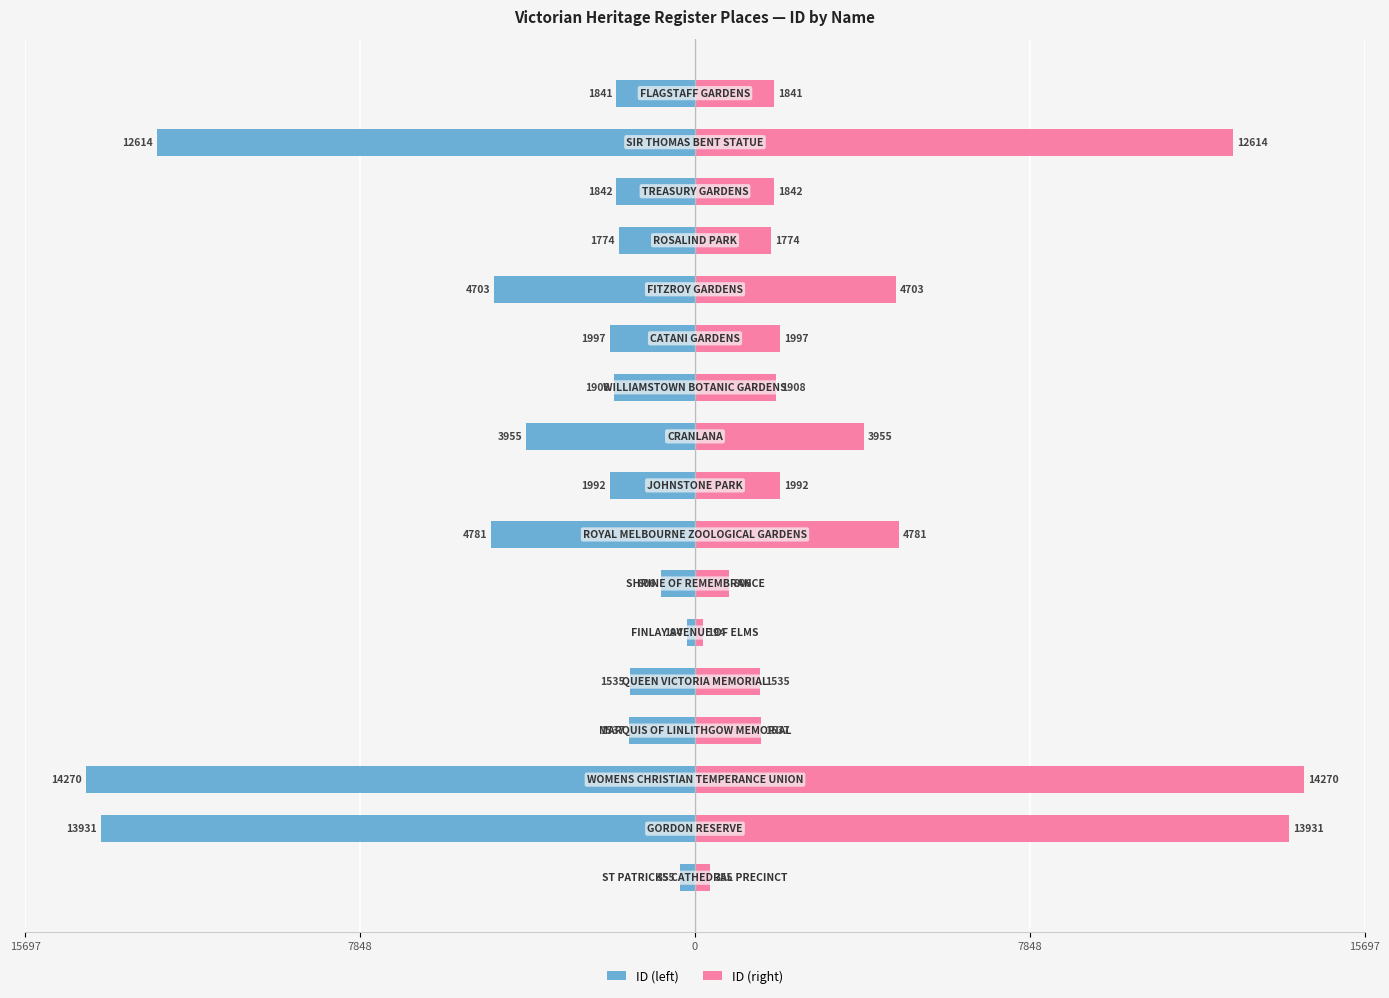

How many series are shown in this chart?

2